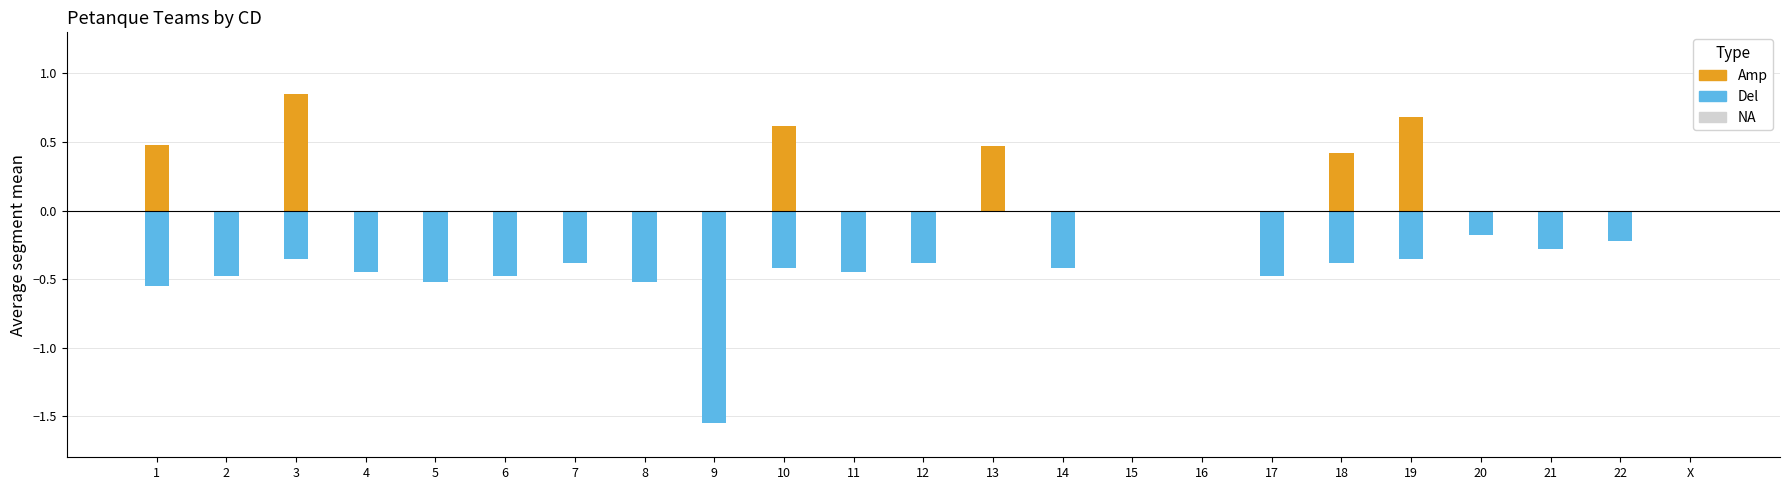

The value of Amp at 18 is 0.2. True or false?

False